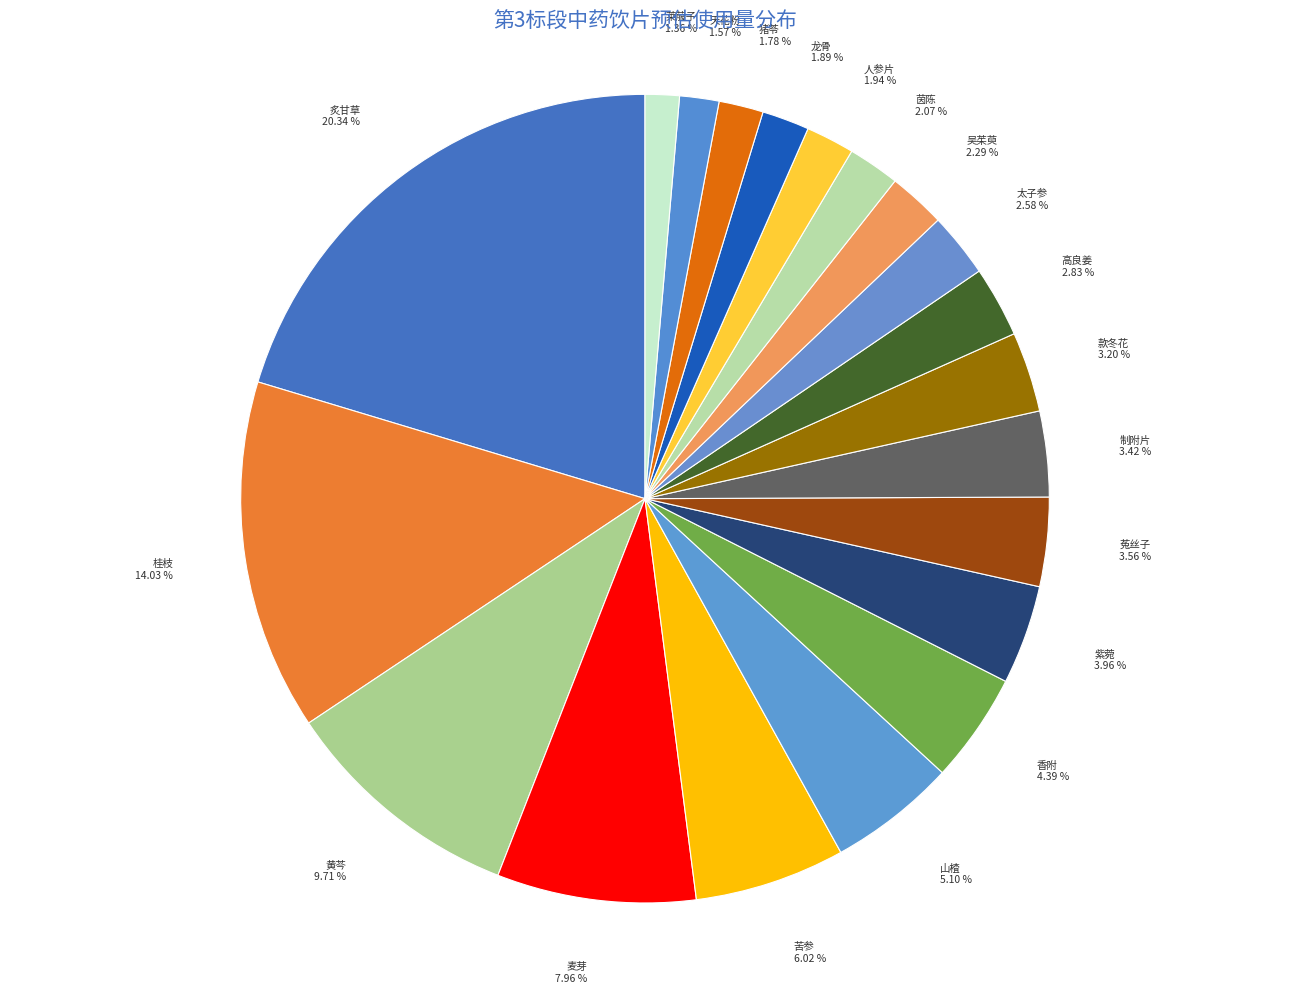

Does 麦芽 represent more than half of the total?

No